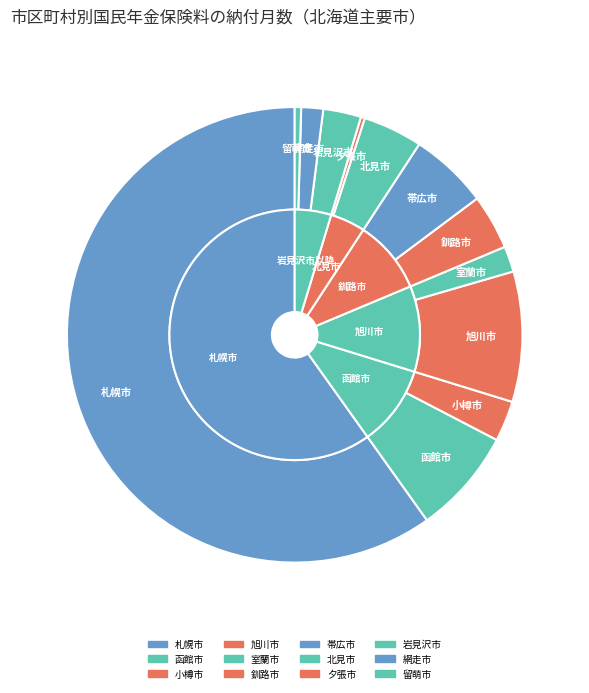

Is there a majority slice in this chart?

Yes